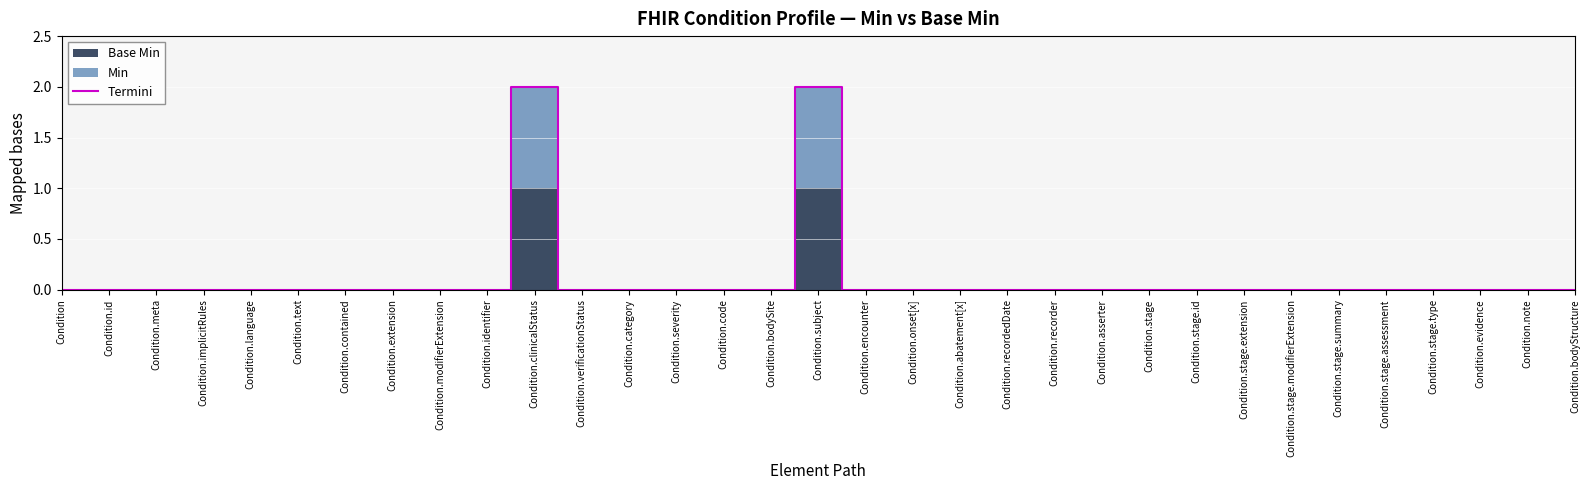

List the labels in order of value, largest first.

Condition.clinicalStatus, Condition.subject, Condition, Condition.id, Condition.meta, Condition.implicitRules, Condition.language, Condition.text, Condition.contained, Condition.extension, Condition.modifierExtension, Condition.identifier, Condition.verificationStatus, Condition.category, Condition.severity, Condition.code, Condition.bodySite, Condition.encounter, Condition.onset[x], Condition.abatement[x], Condition.recordedDate, Condition.recorder, Condition.asserter, Condition.stage, Condition.stage.id, Condition.stage.extension, Condition.stage.modifierExtension, Condition.stage.summary, Condition.stage.assessment, Condition.stage.type, Condition.evidence, Condition.note, Condition.bodyStructure